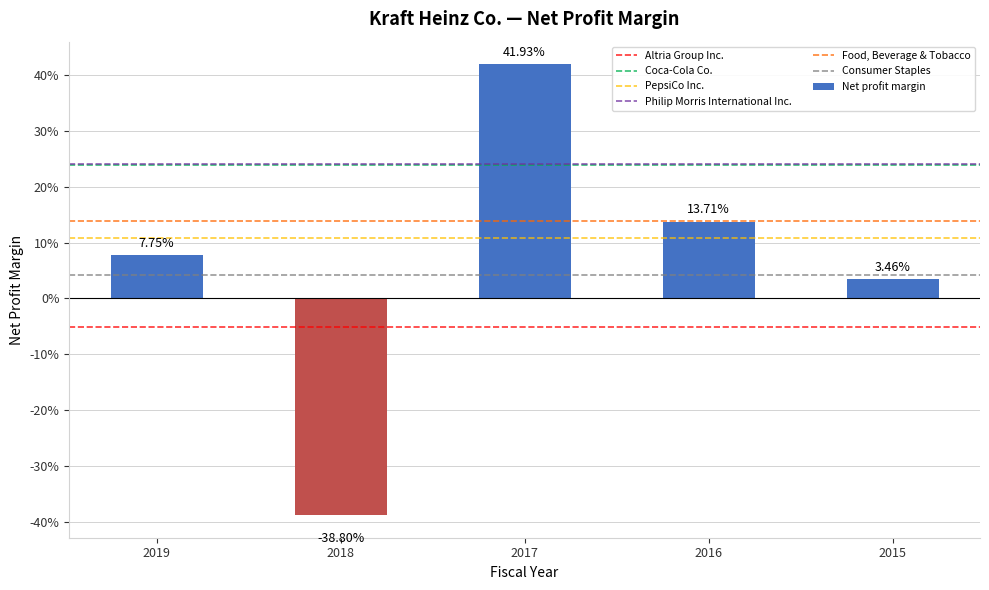

What is the minimum value shown in the chart?

-0.4